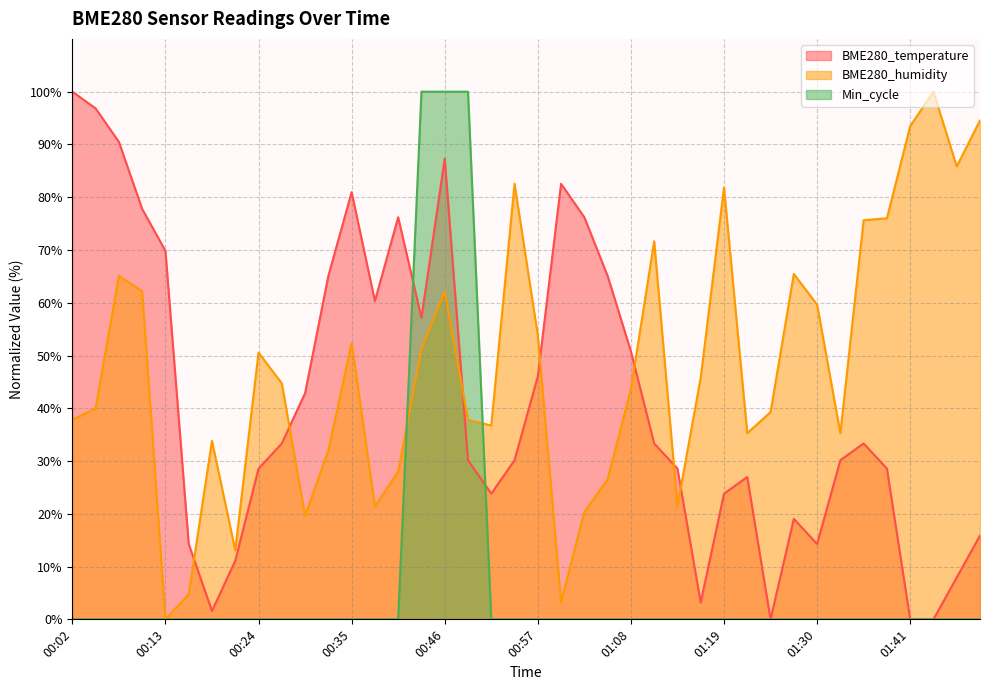

Where do BME280_temperature and Min_cycle first cross each other?

00:40 and 00:43